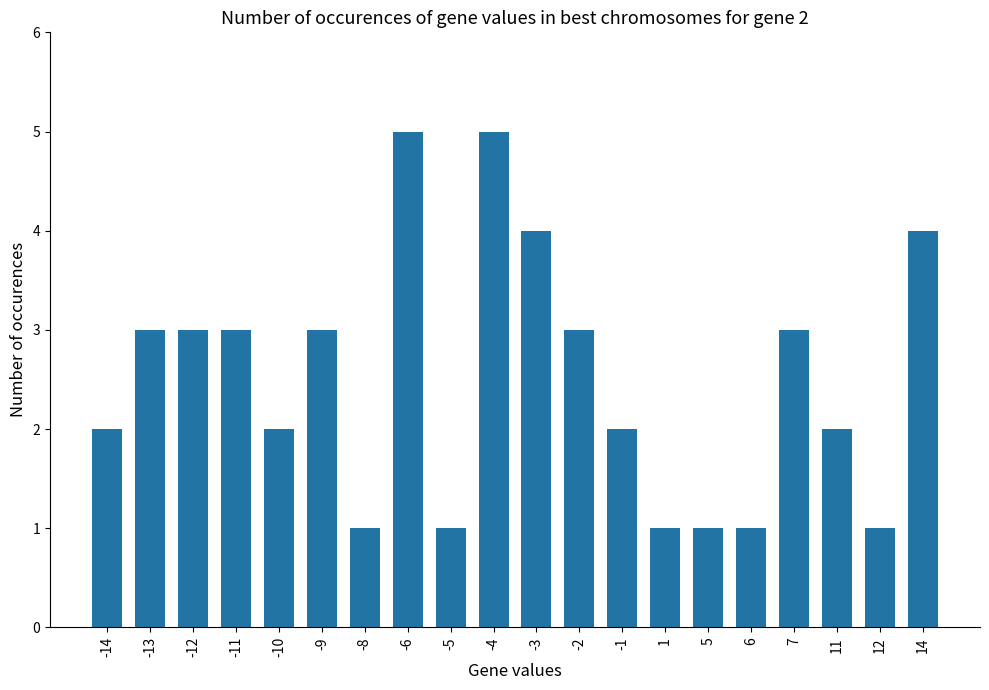

What is the difference between the maximum and second lowest values?

4